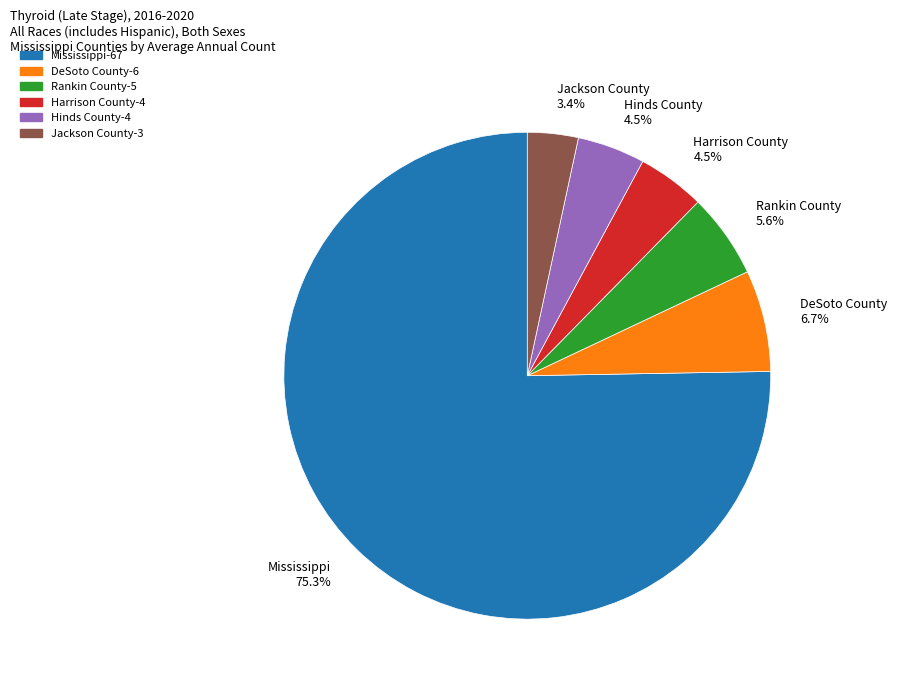

Approximately how many times larger is the value at Hinds County compared to Harrison County?

1.0